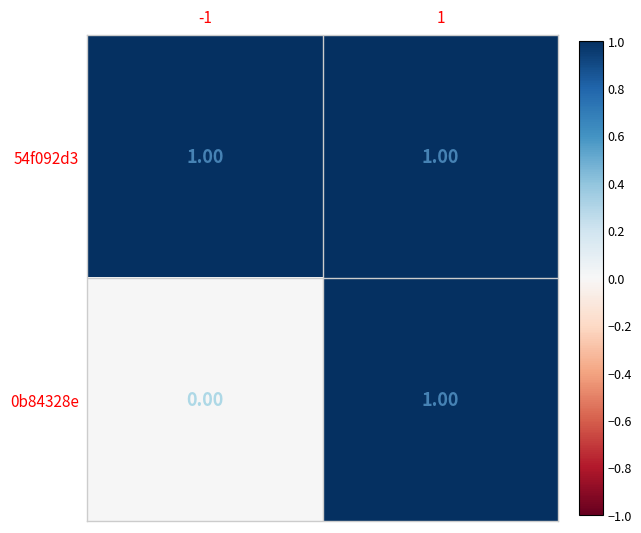

Which series has the largest total across all categories?

54f092d3